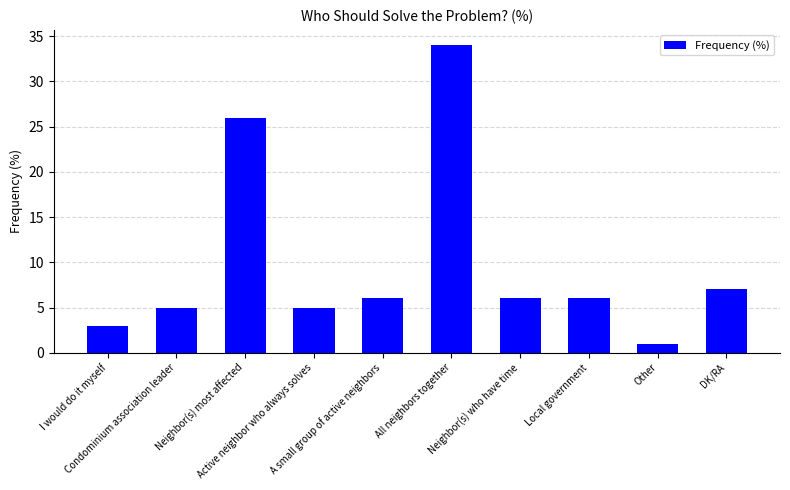

Which label corresponds to the smallest value in the chart?

Other